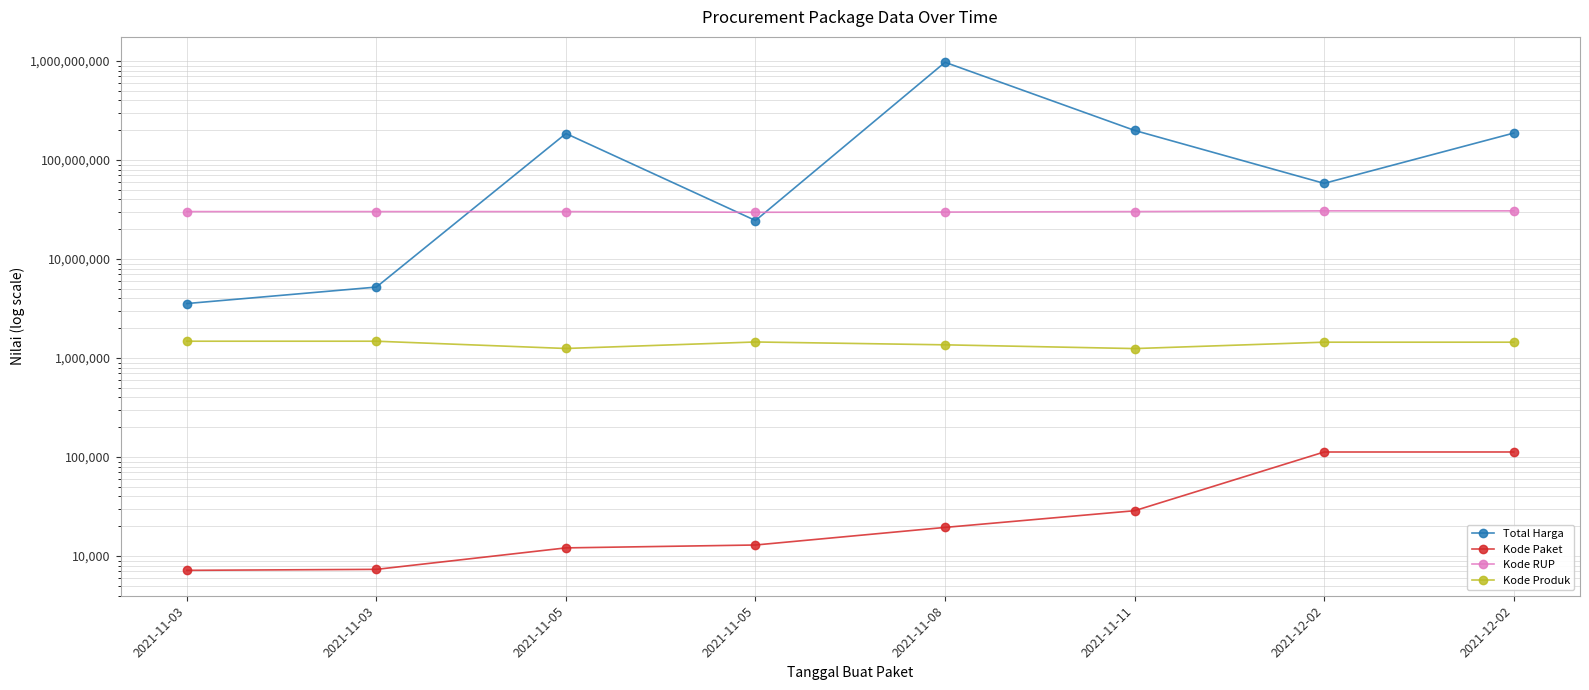

Is it true that Total Harga equals 85544257 at 2021-12-02?

False